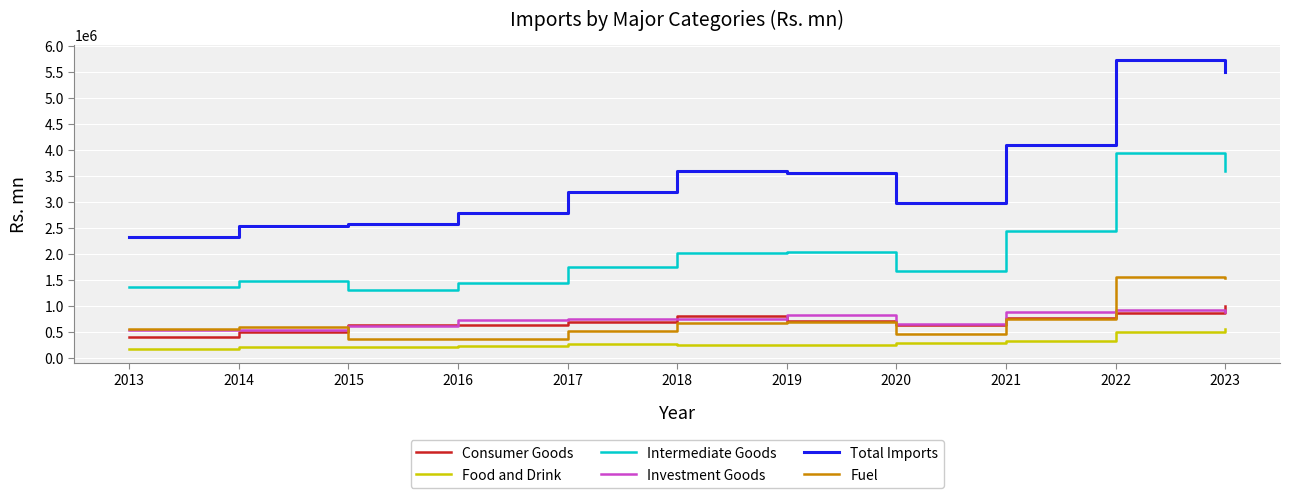

Is this an area chart (filled region under the line)?

No